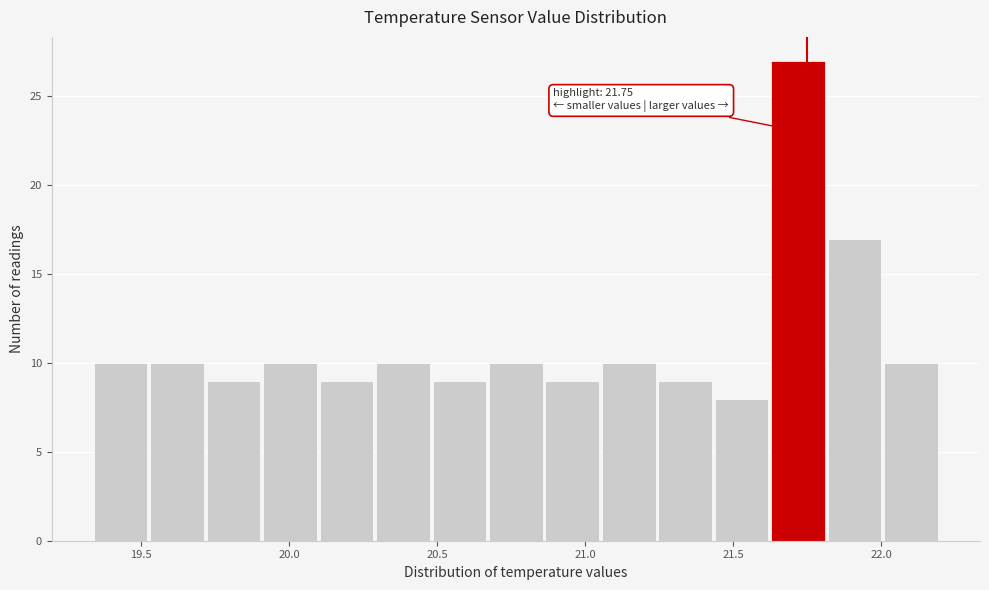

Around what value on the x-axis is the tallest bar? Give the approximate position of its centre, as read against the axis.

21.70